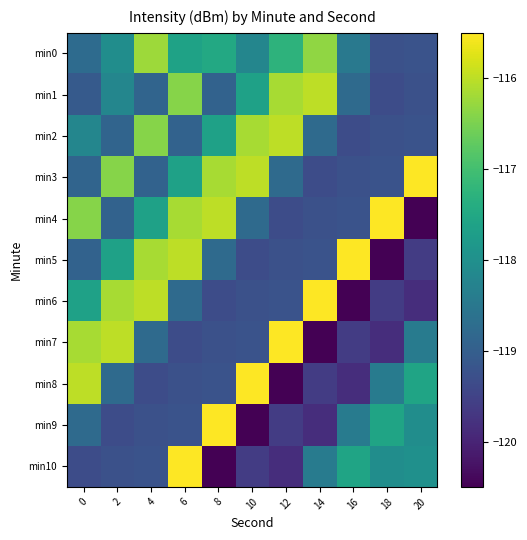

Reading left to right, what are all the values shown in this chart?

min0: 0=-118.7	2=-118.0	4=-116.2	6=-117.6	8=-117.5	10=-118.2	12=-117.3	14=-116.3	16=-118.5	18=-119.3	20=-119.2
min1: 0=-119.1	2=-118.2	4=-118.9	6=-116.4	8=-118.9	10=-117.6	12=-116.2	14=-116.0	16=-118.8	18=-119.3	20=-119.3
min2: 0=-118.2	2=-118.9	4=-116.4	6=-118.9	8=-117.6	10=-116.2	12=-116.0	14=-118.8	16=-119.3	18=-119.3	20=-119.2
min3: 0=-118.9	2=-116.4	4=-118.9	6=-117.6	8=-116.2	10=-116.0	12=-118.8	14=-119.3	16=-119.3	18=-119.2	20=-115.5
min4: 0=-116.4	2=-118.9	4=-117.6	6=-116.2	8=-116.0	10=-118.8	12=-119.3	14=-119.3	16=-119.2	18=-115.5	20=-120.5
min5: 0=-118.9	2=-117.6	4=-116.2	6=-116.0	8=-118.8	10=-119.3	12=-119.3	14=-119.2	16=-115.5	18=-120.5	20=-119.6
min6: 0=-117.6	2=-116.2	4=-116.0	6=-118.8	8=-119.3	10=-119.3	12=-119.2	14=-115.5	16=-120.5	18=-119.6	20=-119.8
min7: 0=-116.2	2=-116.0	4=-118.8	6=-119.3	8=-119.3	10=-119.2	12=-115.5	14=-120.5	16=-119.6	18=-119.8	20=-118.4
min8: 0=-116.0	2=-118.8	4=-119.3	6=-119.3	8=-119.2	10=-115.5	12=-120.5	14=-119.6	16=-119.8	18=-118.4	20=-117.6
min9: 0=-118.8	2=-119.3	4=-119.3	6=-119.2	8=-115.5	10=-120.5	12=-119.6	14=-119.8	16=-118.4	18=-117.6	20=-118.0
min10: 0=-119.3	2=-119.3	4=-119.2	6=-115.5	8=-120.5	10=-119.6	12=-119.8	14=-118.4	16=-117.6	18=-118.0	20=-118.0